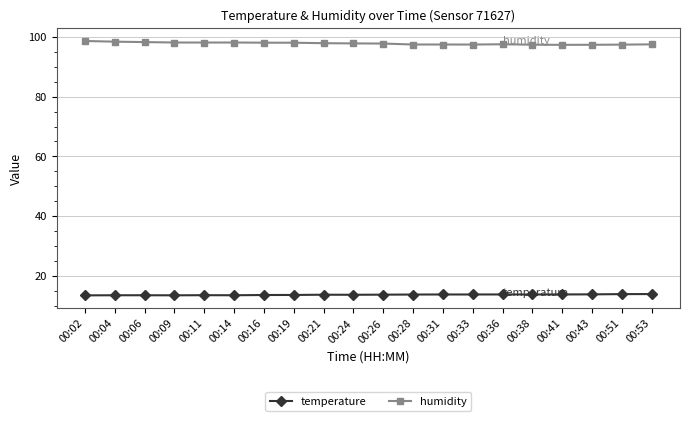

What are all the series names shown in the legend?

temperature, humidity